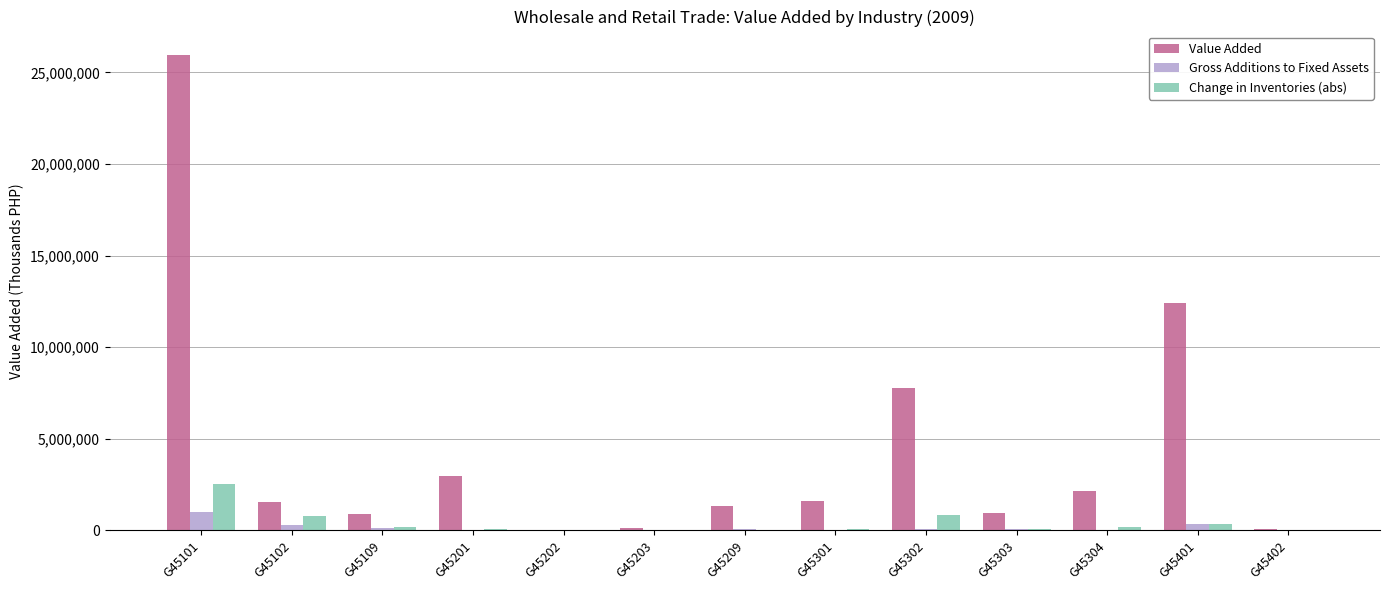

What is the greatest value displayed?

25933478